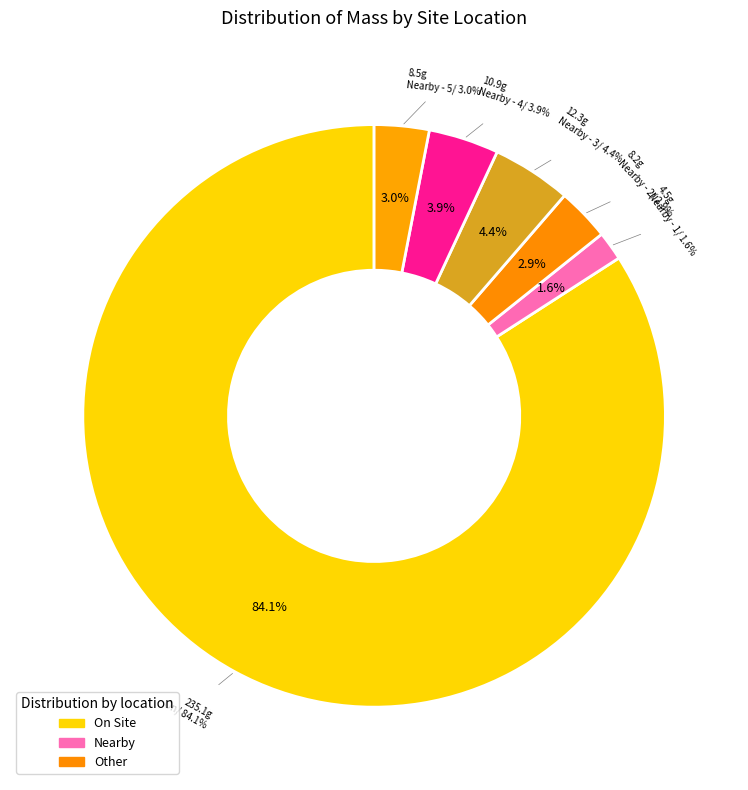

To the nearest percent, what is the combined percentage of Nearby - 3 and On?

89%